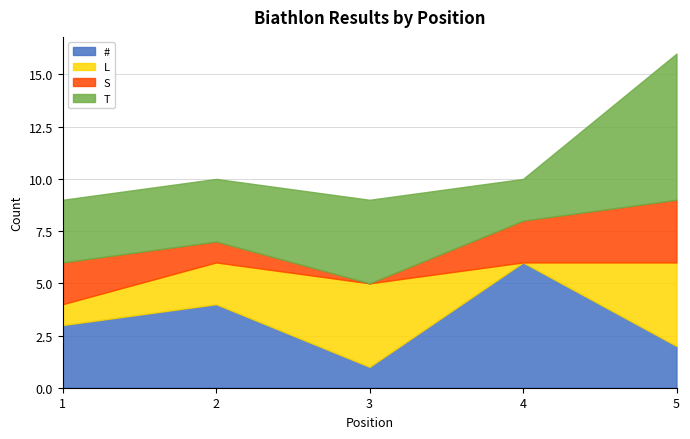

Between 1 and 3, which is larger?

1